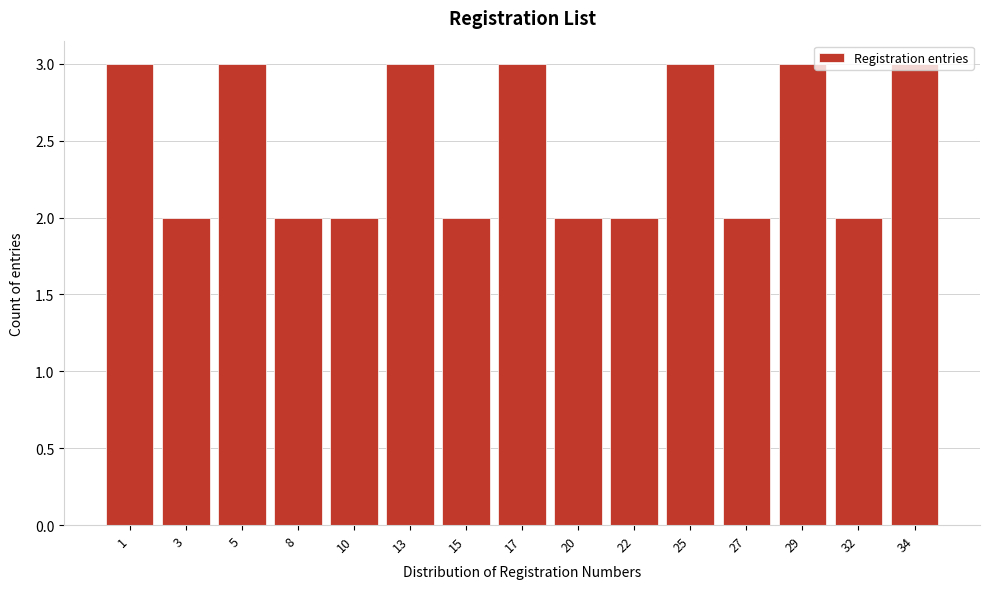

What is the approximate value at 29?

3